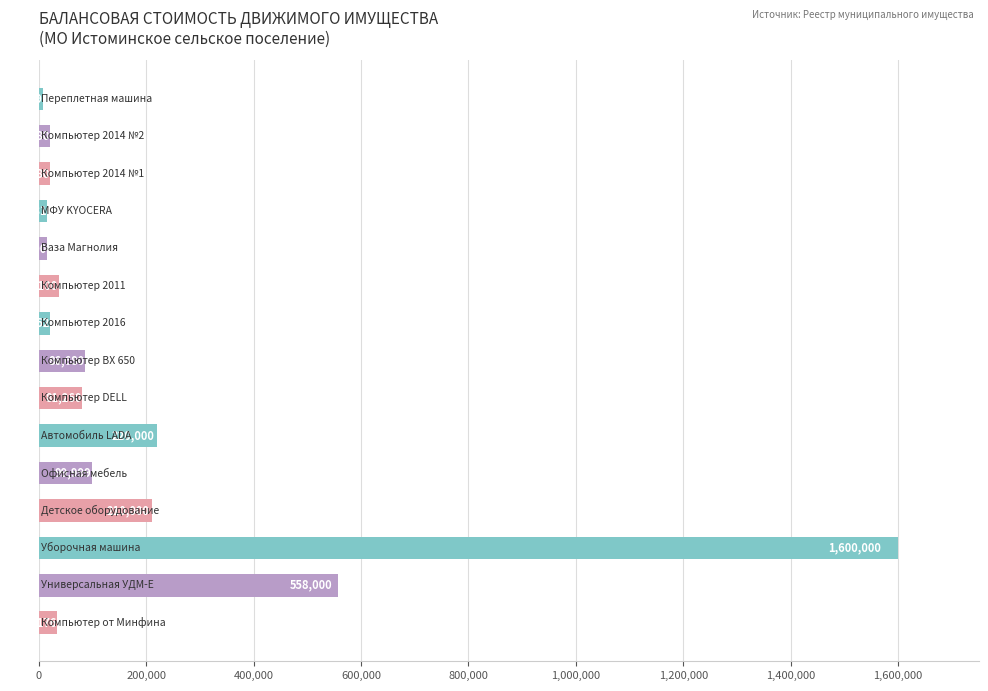

What is the difference between the maximum and minimum values?

1592171.0